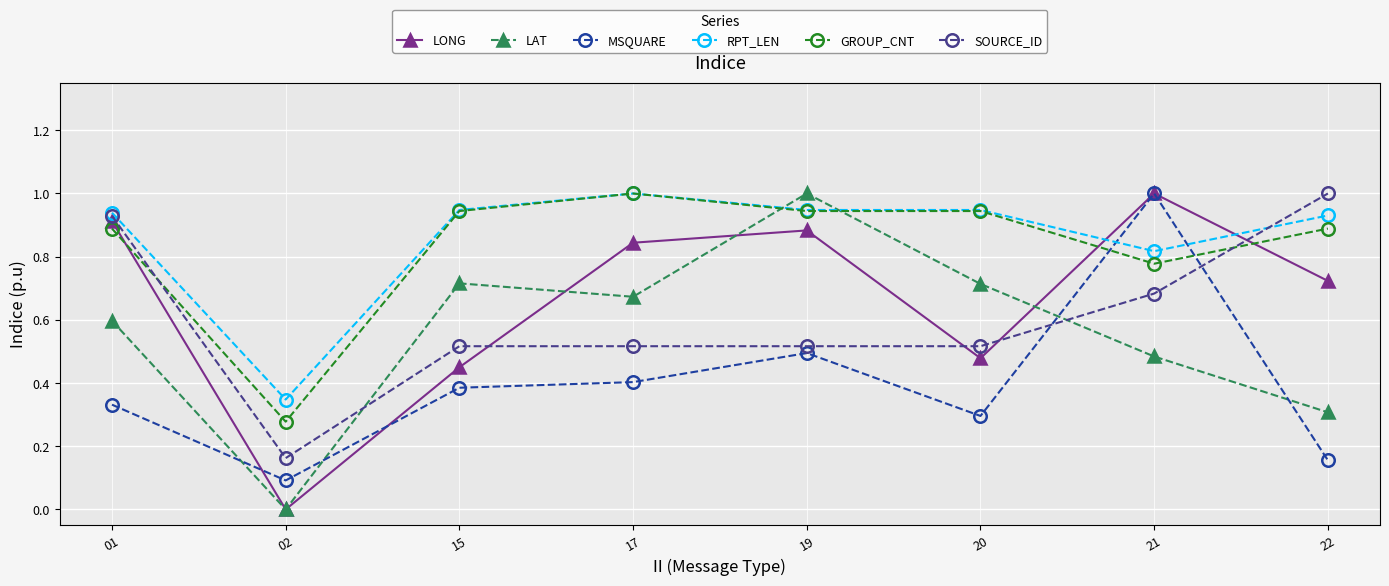

How many lines are shown in the chart?

6